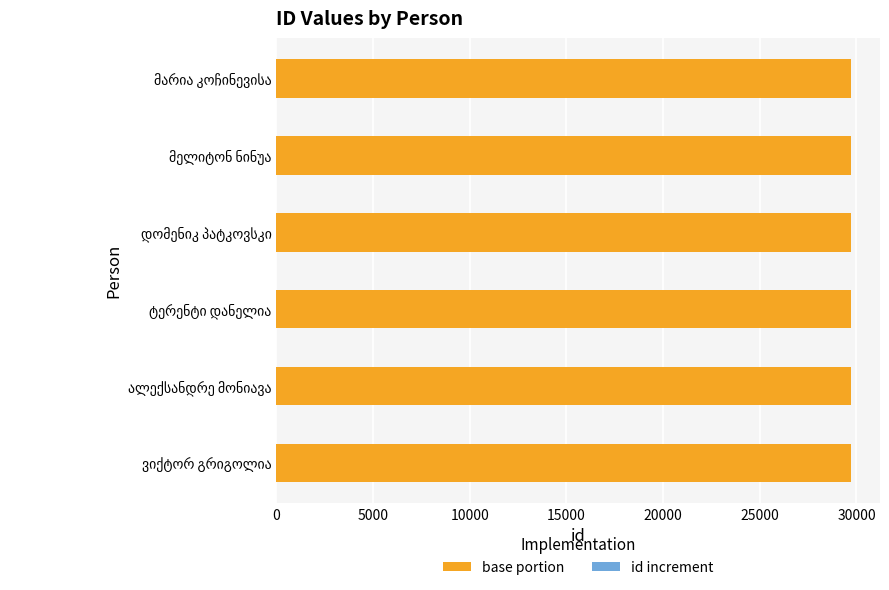

What is the value of the id_increment bar at the 2nd from the left?

4.0